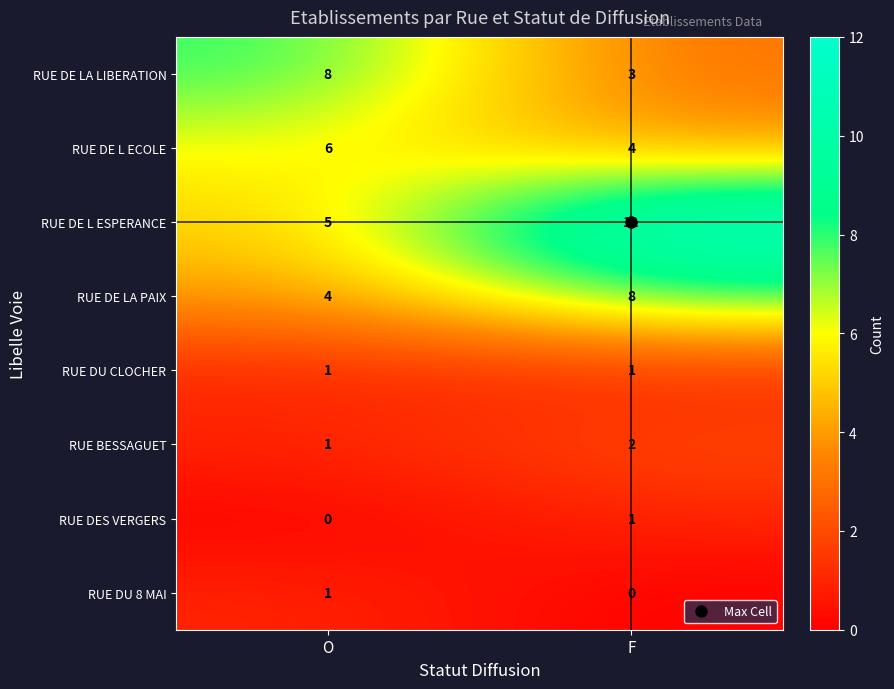

Which series has the largest total across all categories?

RUE DE L ESPERANCE